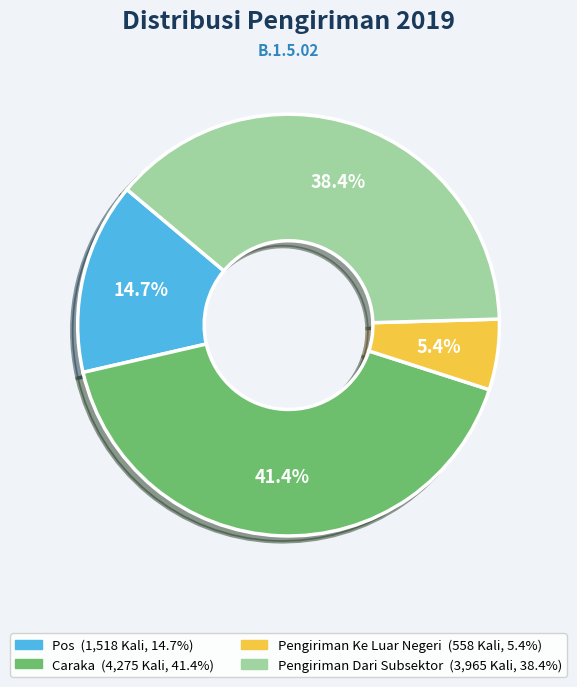

How many slices are in this pie chart?

4